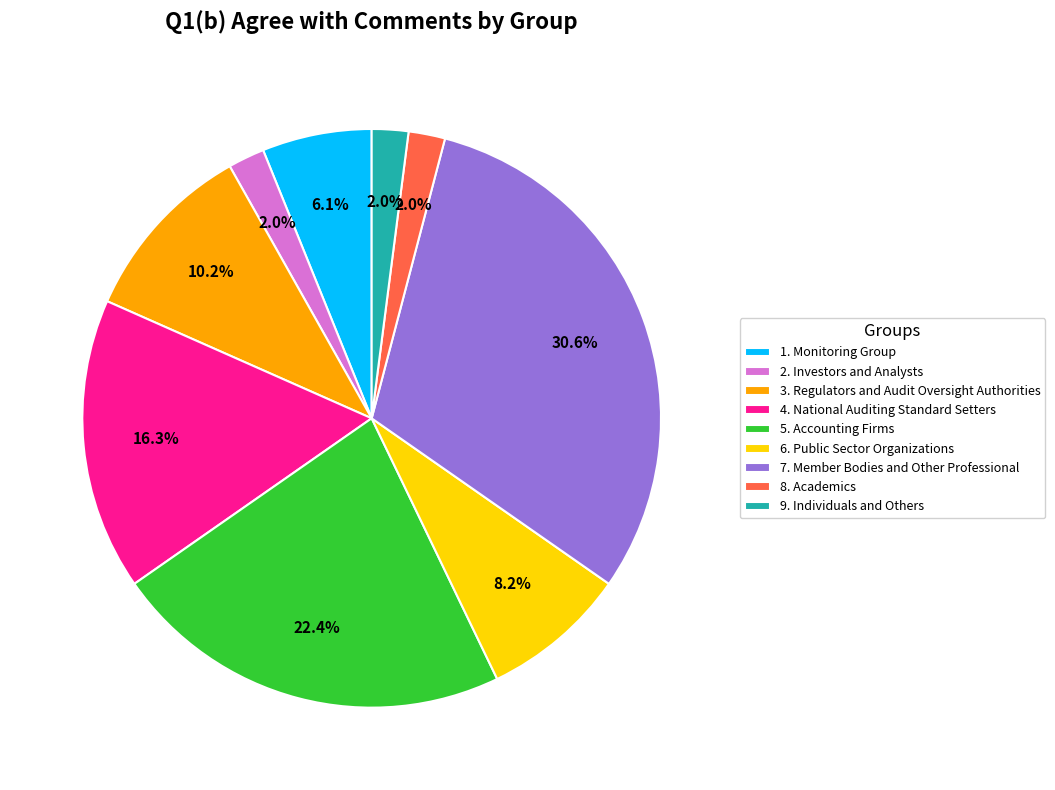

What is the ratio of the value at 3. Regulators and Audit Oversight Authorities to the value at 4. National Auditing Standard Setters?

0.6